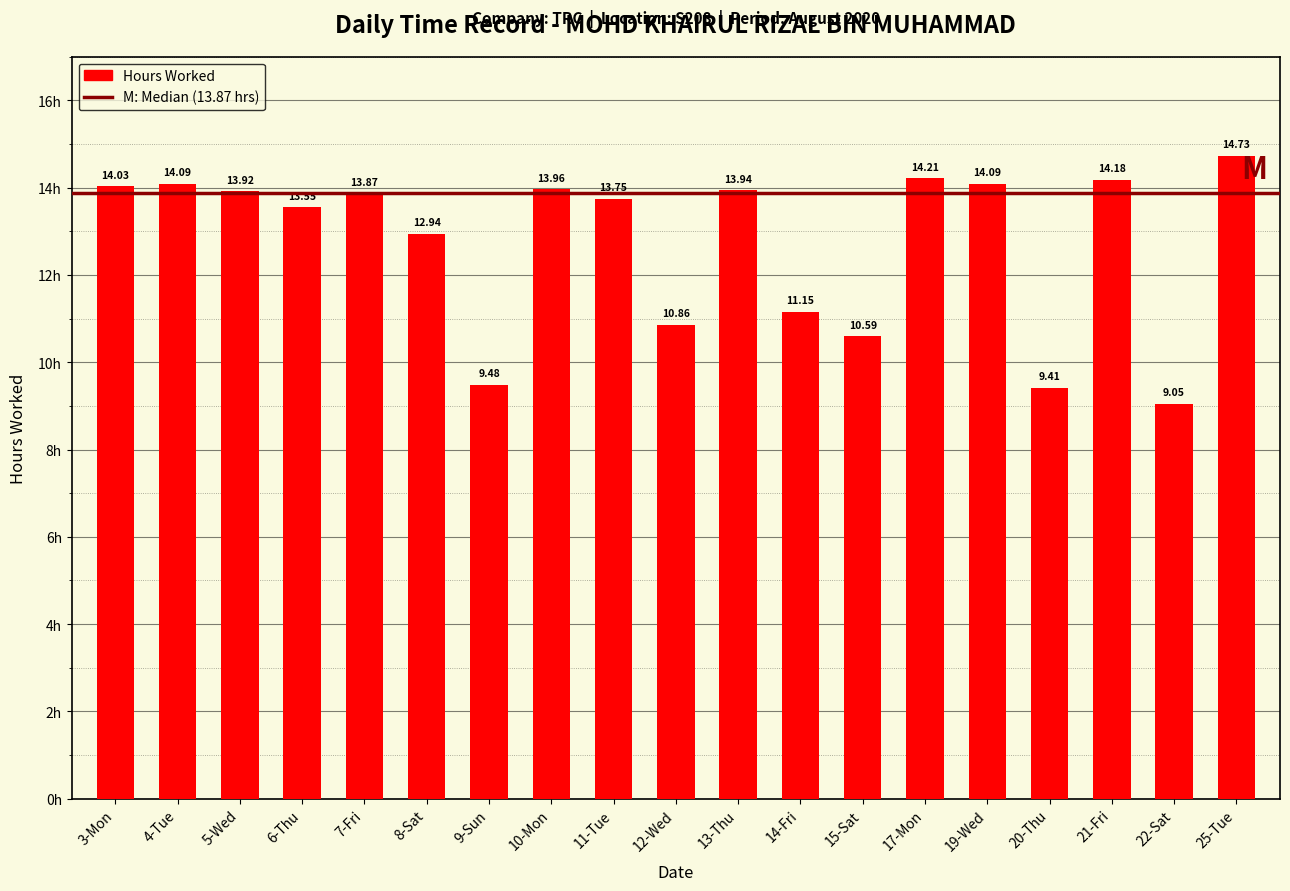

Between 22-Sat and 4-Tue, which is larger?

4-Tue